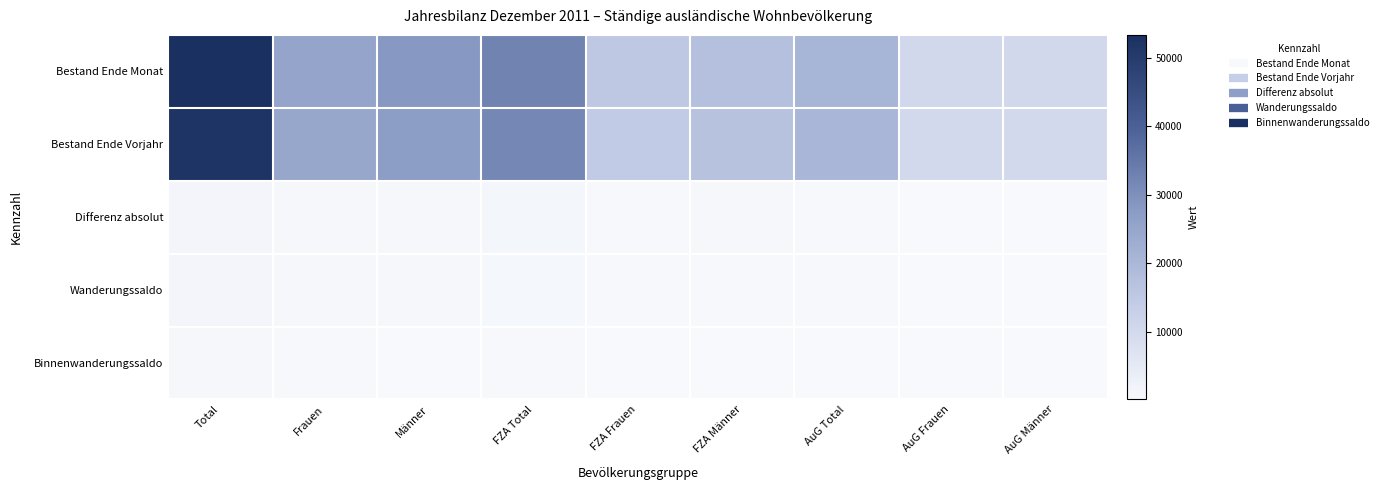

Which label corresponds to the smallest value in the chart?

AuG Männer